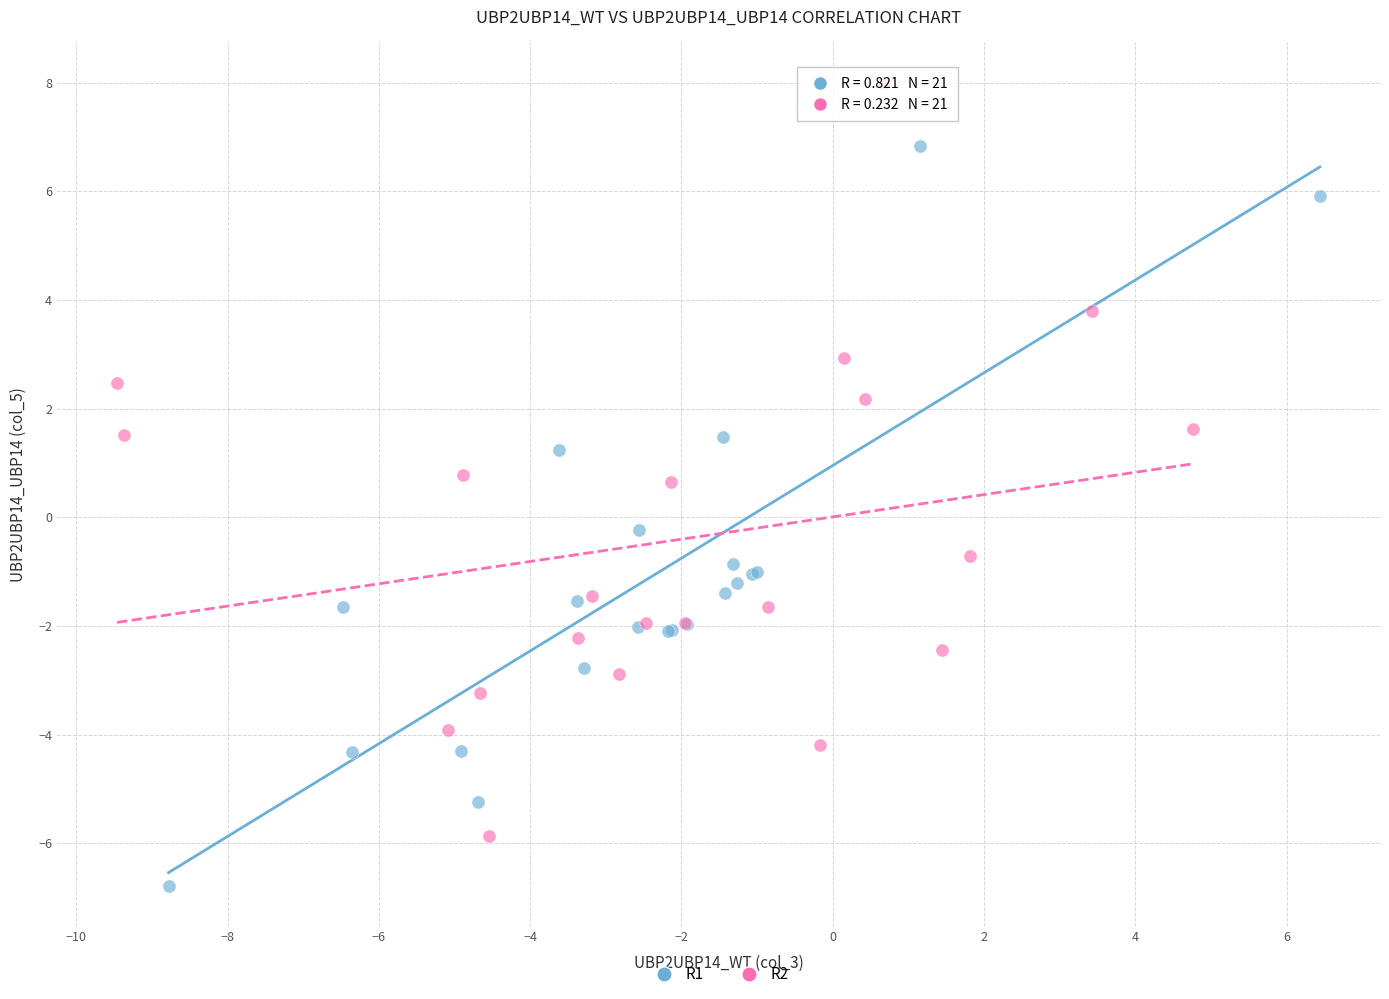

Which series reaches the minimum Y coordinate?

R1